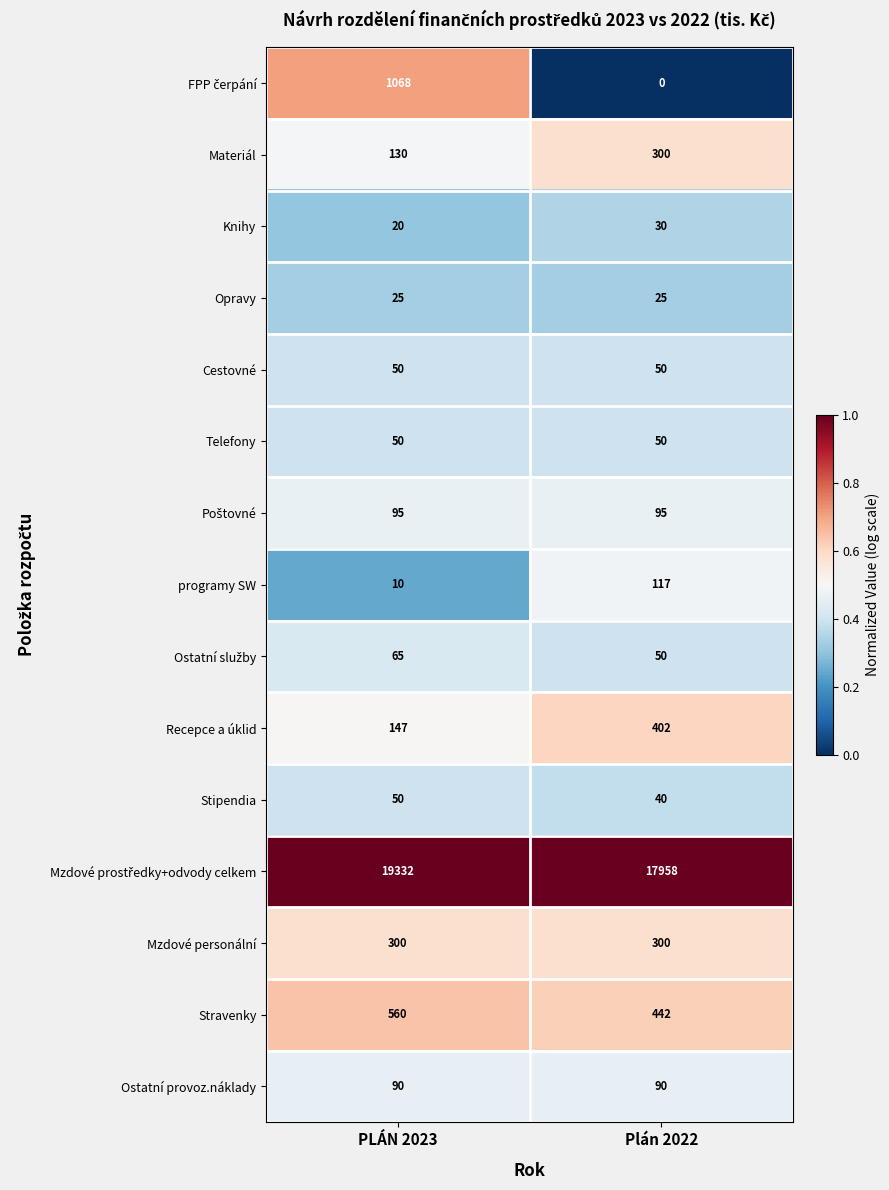

Rank the categories by Stravenky value from lowest to highest.

Plán 2022, PLÁN 2023